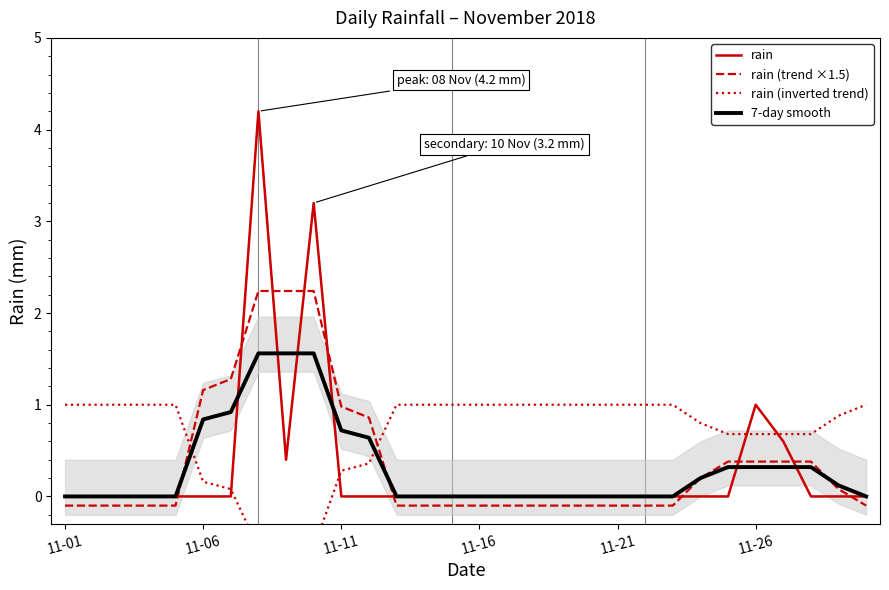

How many categories are shown in the chart?

30